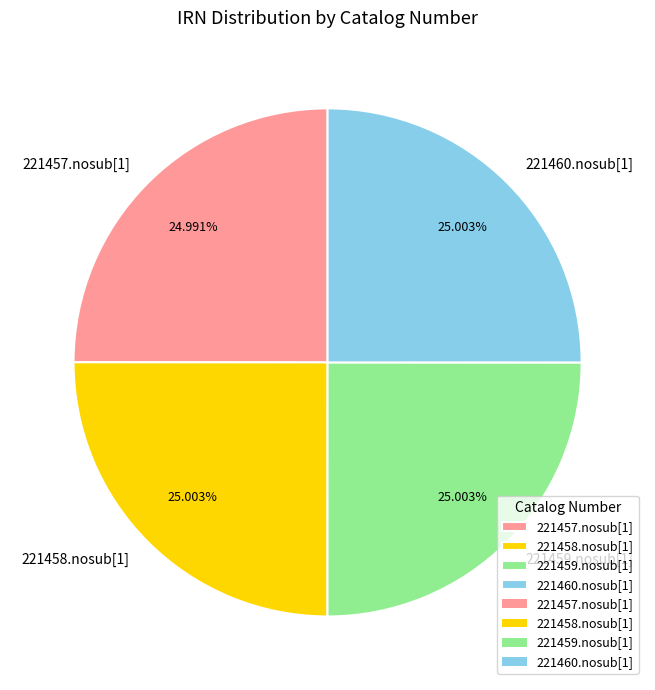

How many segments does this pie chart have?

4